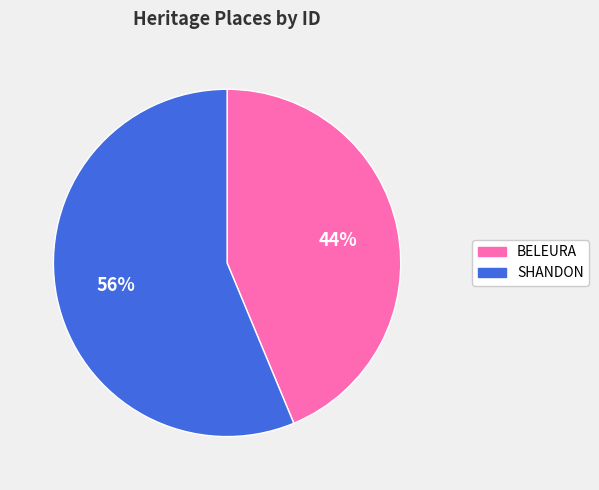

To the nearest percent, what percentage of the pie is BELEURA?

44%